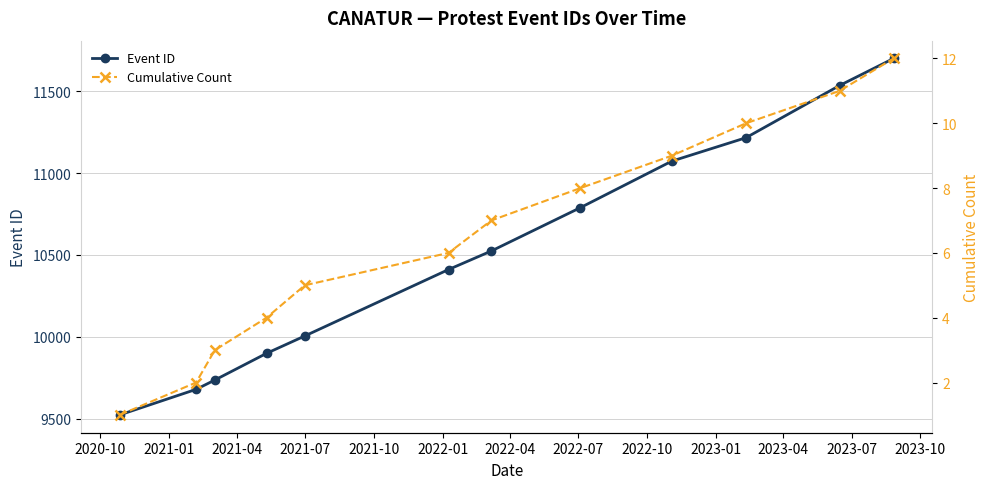

What is the average value of the Cumulative Count series?

6